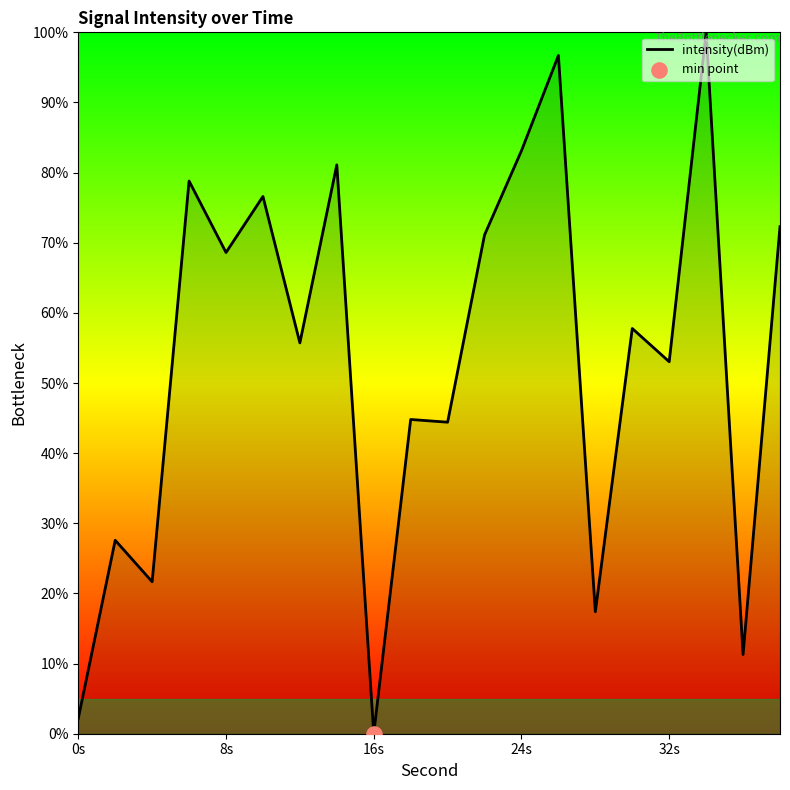

What is the difference between the maximum and minimum values?

100.0